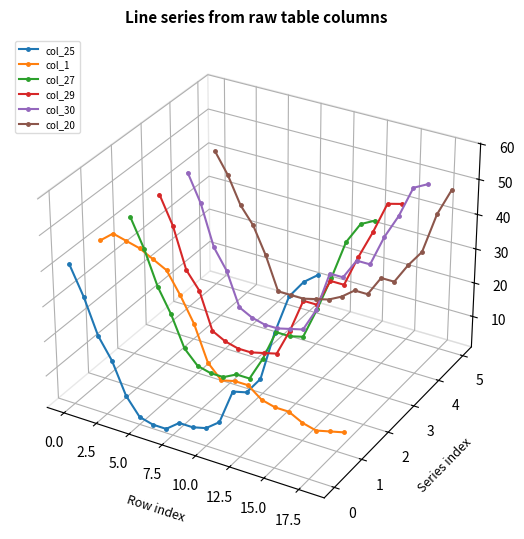

True or false: col_30 and col_20 intersect in this chart.

True